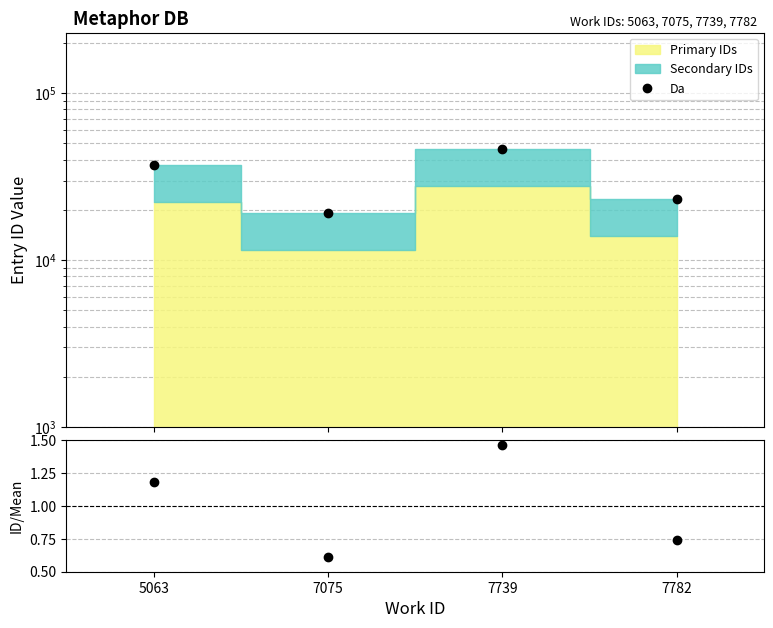

What is the average value of the Da series?

31395.8